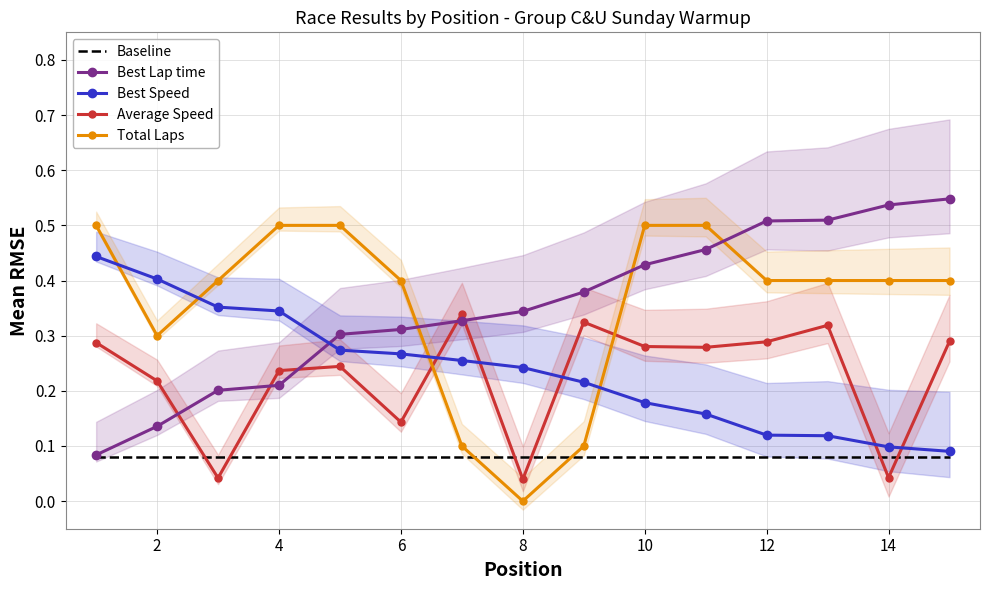

After their last crossing, which series has the higher values: Total Laps or Best Lap time?

Best Lap time